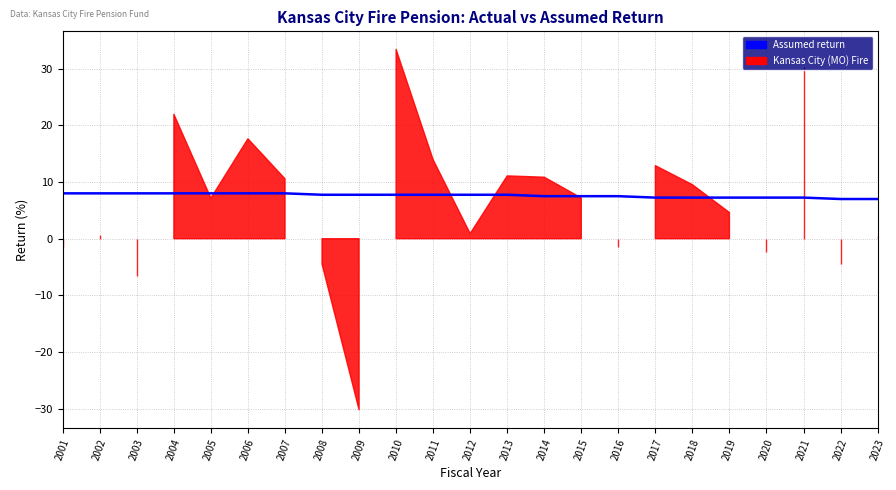

True or false: the data shows 8.0 at 2003.

True